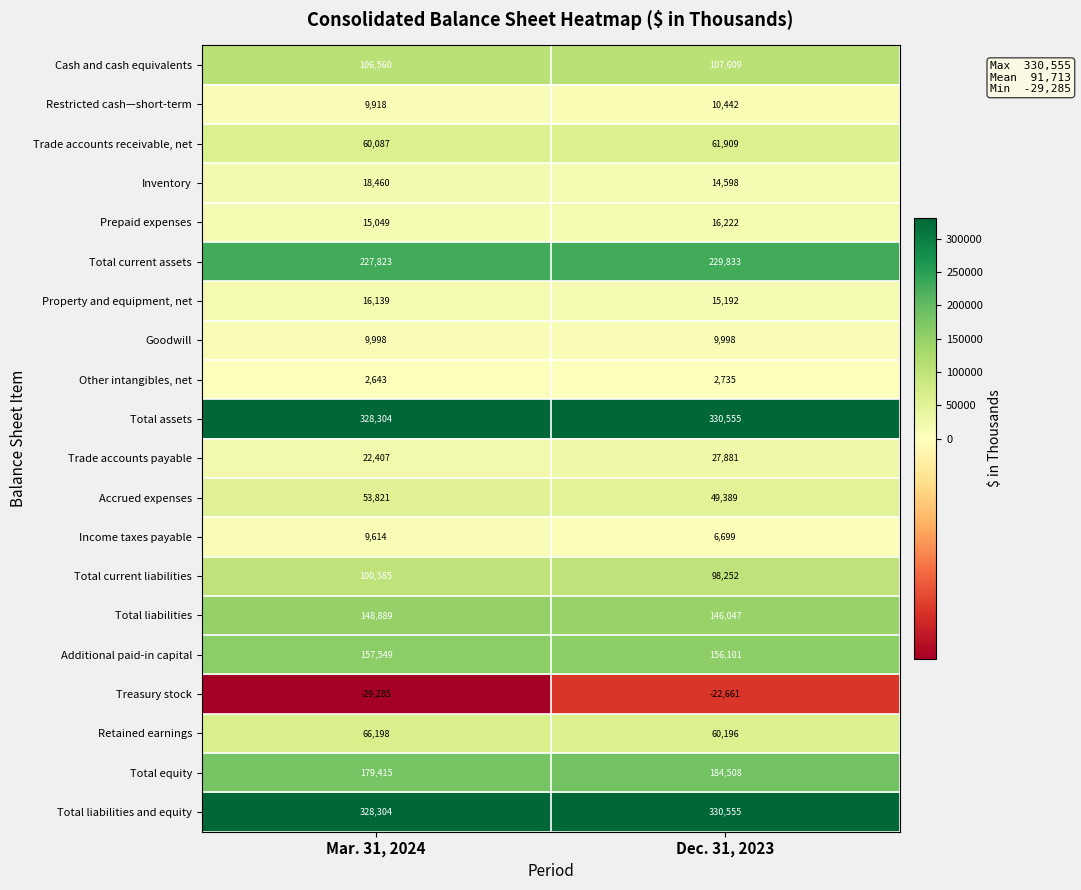

What is the sum of all Inventory values?

33058